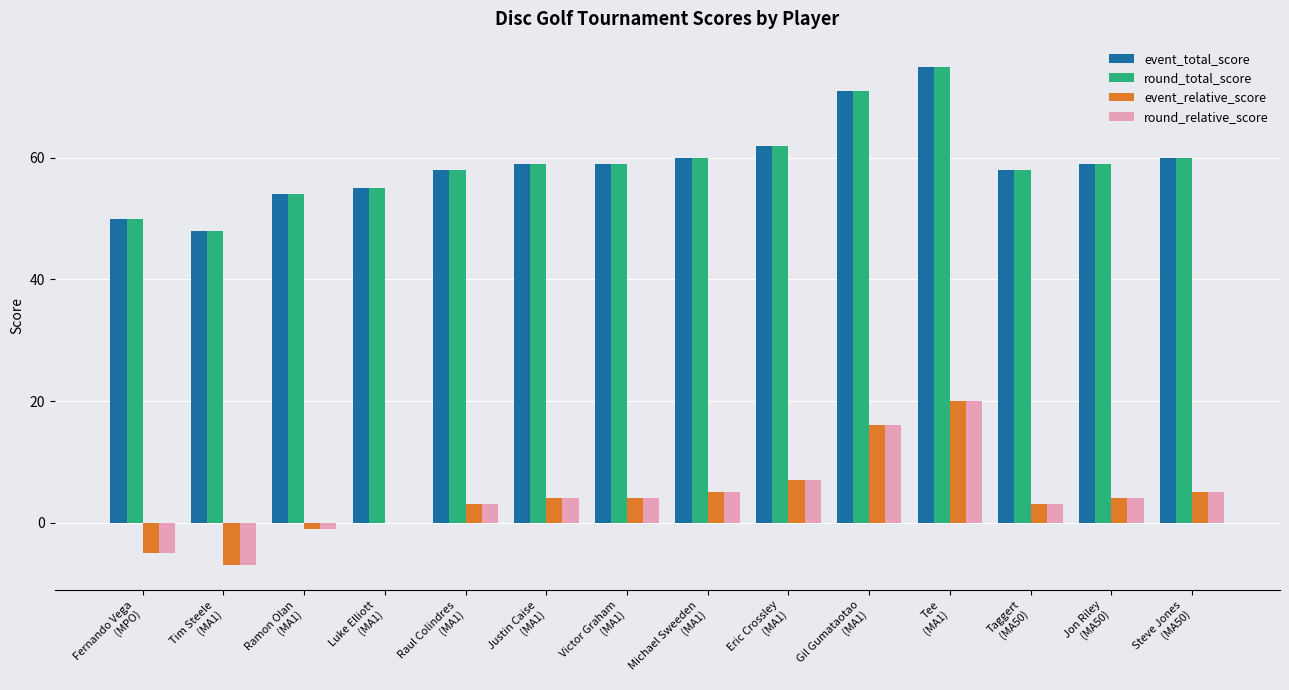

How many categories are shown in the chart?

14